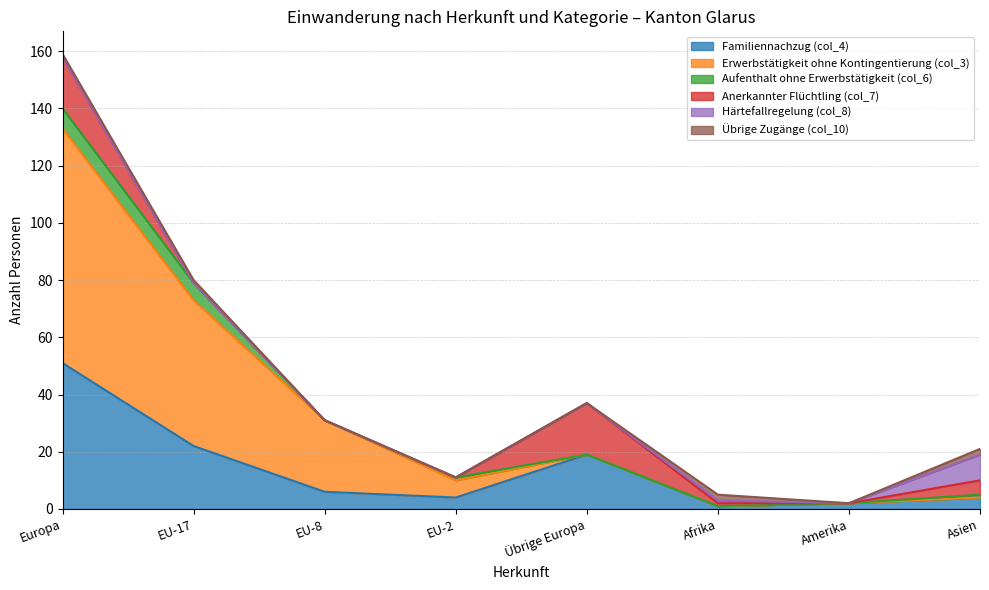

Reading left to right, extract all data points from this chart.

Familiennachzug (col_4): 51	22	6	4	19	1	2	4
Erwerbstätigkeit ohne Kontingentierung (col_3): 82	51	25	6	0	0	0	0
Aufenthalt ohne Erwerbstätigkeit (col_6): 7	6	0	1	0	0	0	1
Anerkannter Flüchtling (col_7): 18	0	0	0	18	1	0	5
Härtefallregelung (col_8): 0	0	0	0	0	1	0	9
Übrige Zugänge (col_10): 1	1	0	0	0	2	0	2